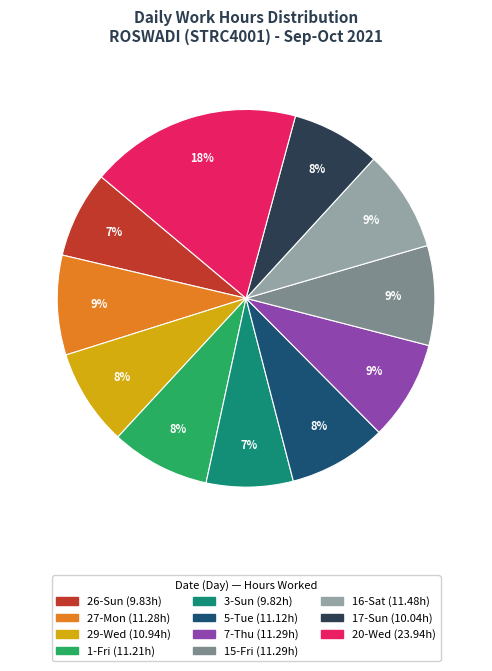

To the nearest percent, what is the difference between the largest and smallest slice percentages?

11%